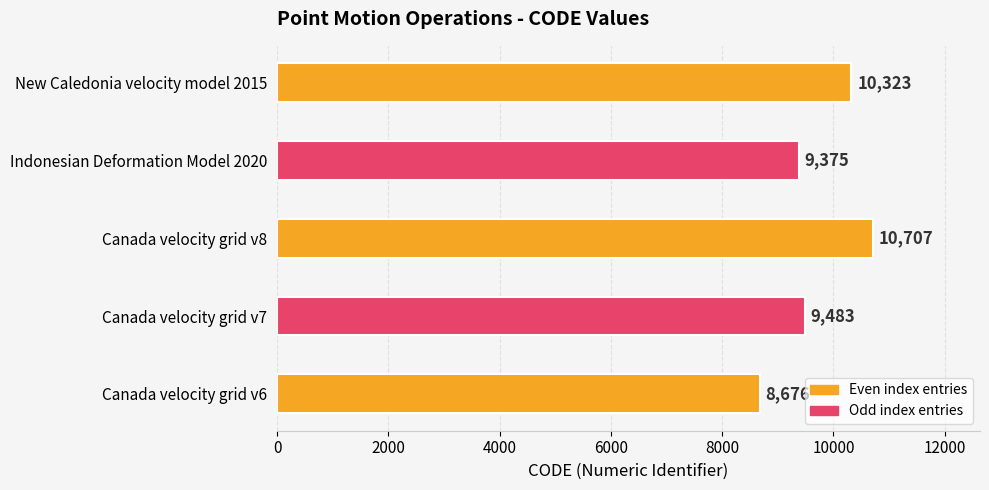

The chart shows a value of 17847 at New Caledonia velocity model 2015. True or false?

False